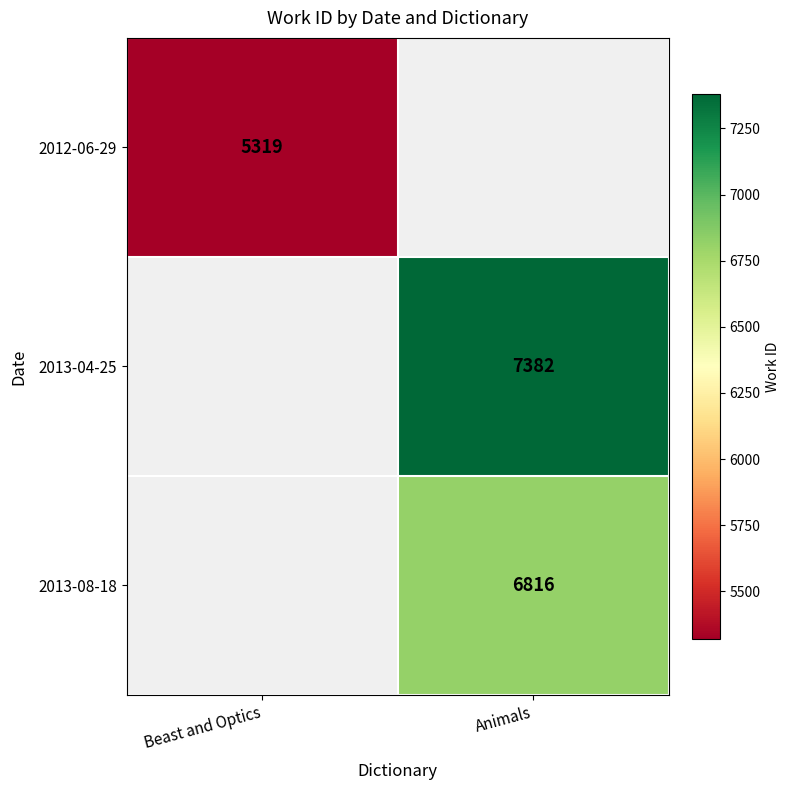

The 2012-06-29 series shows 5319 at Beast and Optics. True or false?

True